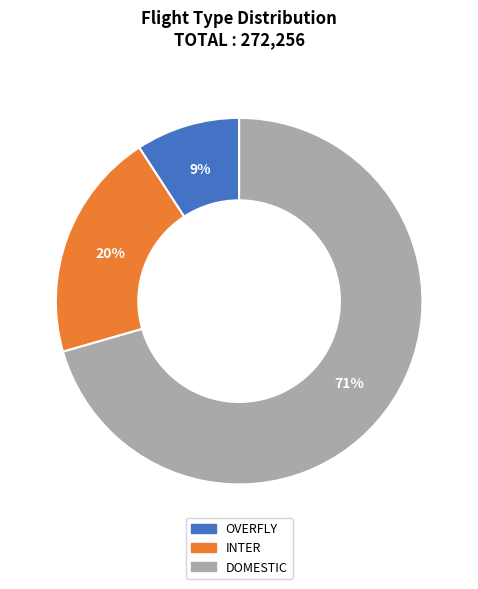

To the nearest percent, what is the combined percentage of INTER and DOMESTIC?

91%